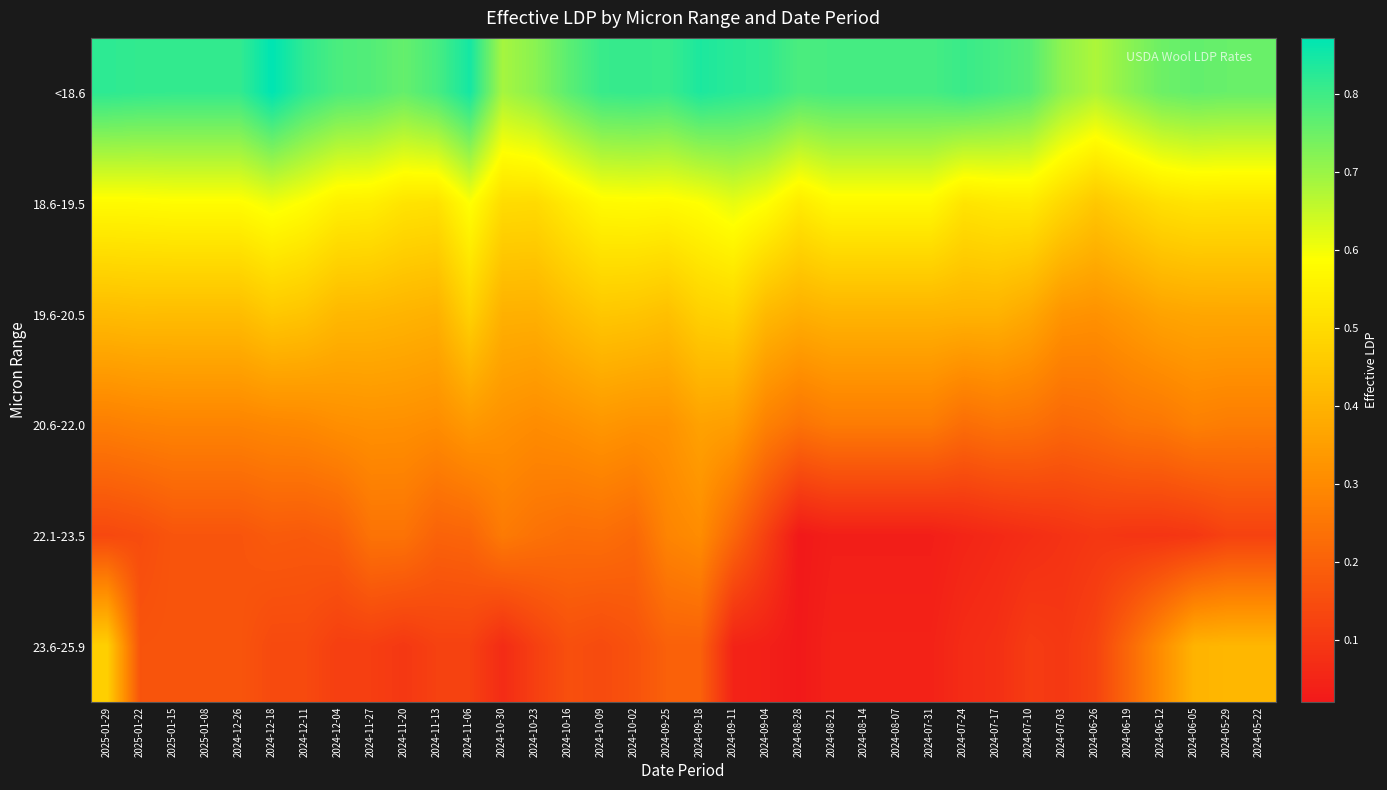

At which category is the sum across all series the highest?

2024-09-18